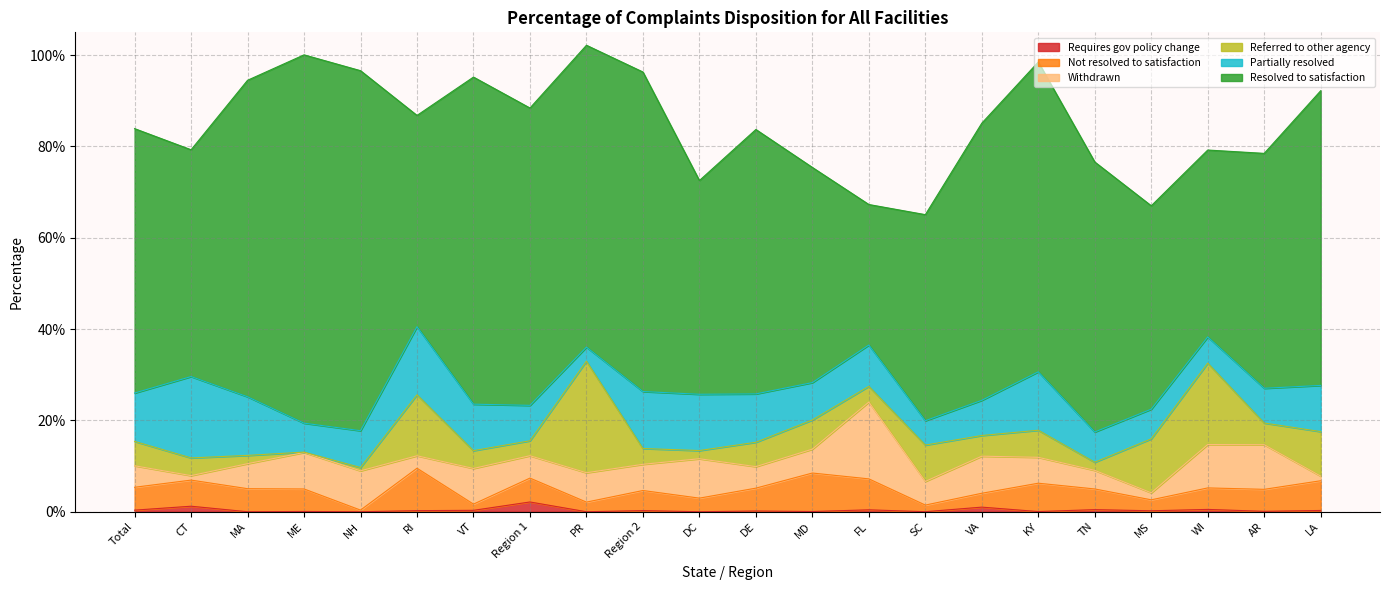

True or false: Resolved to satisfaction has more than 2 points higher than both neighbors.

True